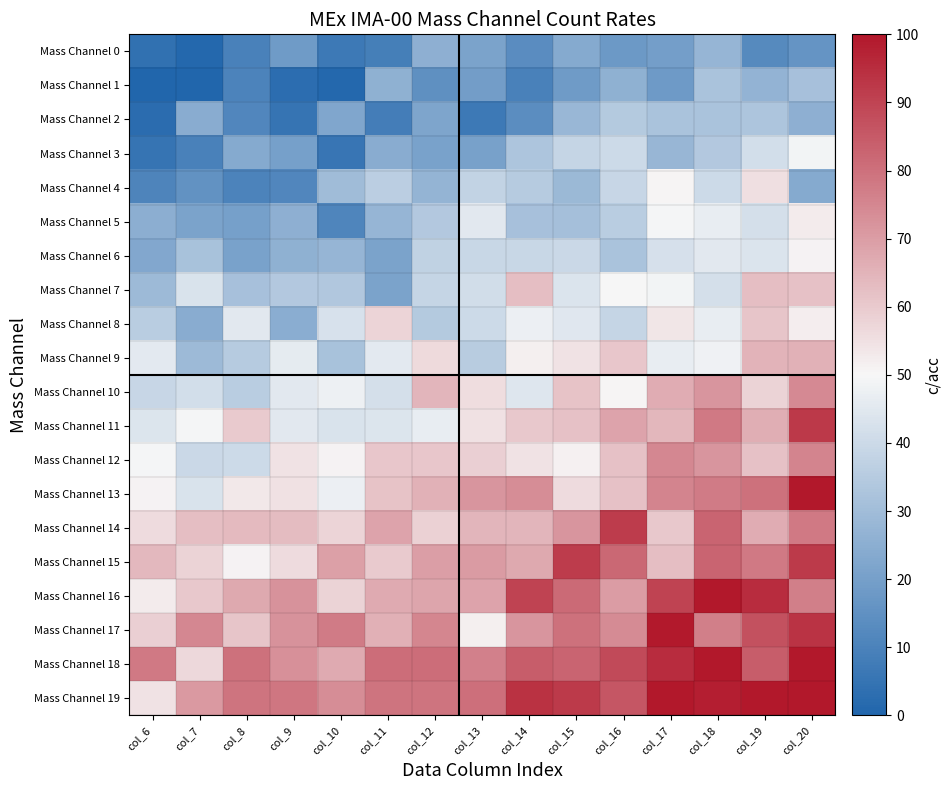

How many data points does each series have?

15